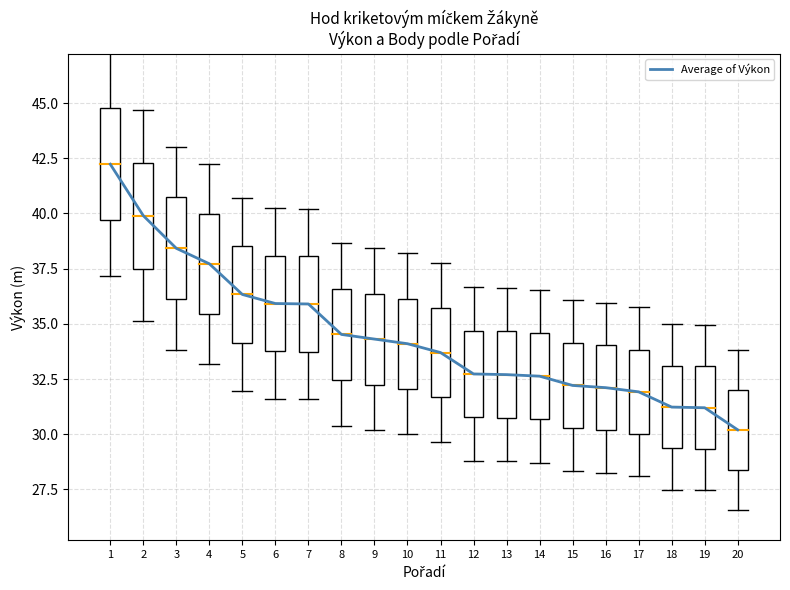

What is the difference between the values at 17 and 18?

0.7